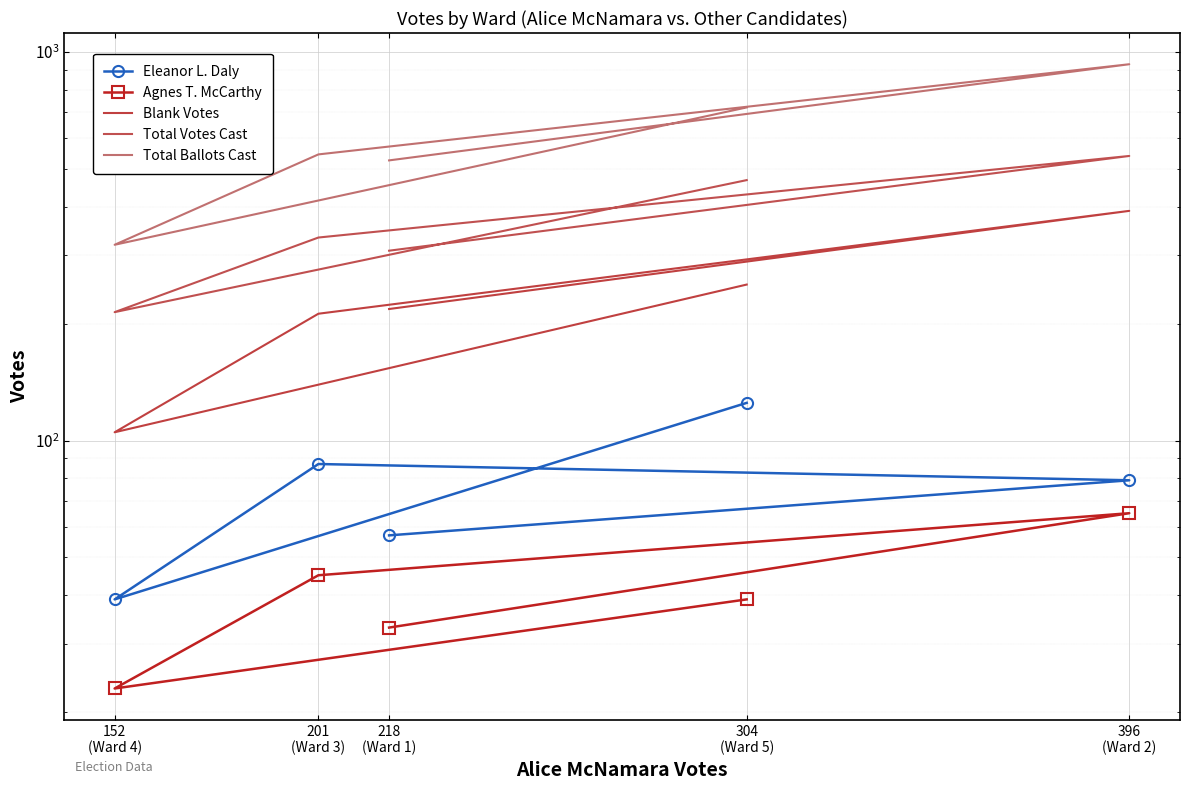

What is the sum of the Eleanor L. Daly values at 201
(Ward 3) and 304
(Ward 5)?

212